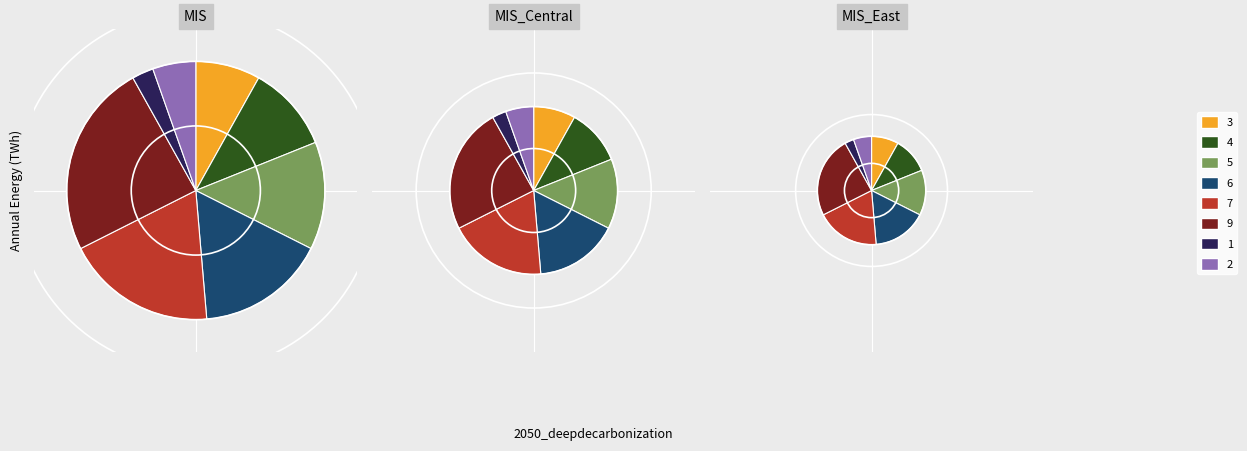

Count the number of slices in the pie.

8